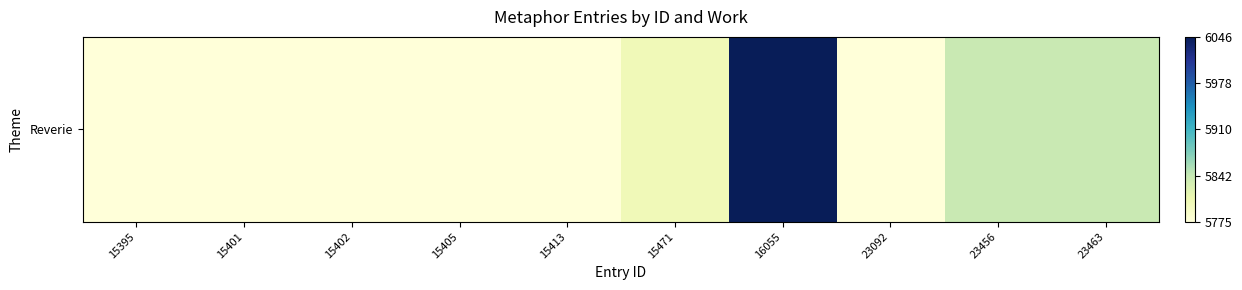

Reading left to right, transcribe all the data shown in this chart.

15395=5775	15401=5775	15402=5775	15405=5775	15413=5775	15471=5803	16055=6046	23092=5775	23456=5841	23463=5841